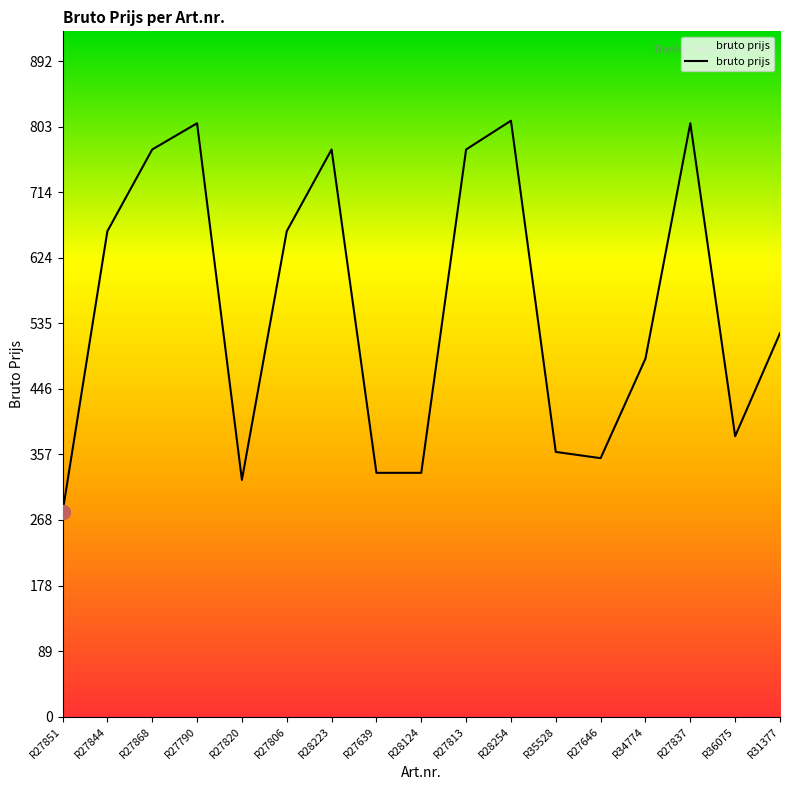

Where is the data nearest to the value 544?

R31377